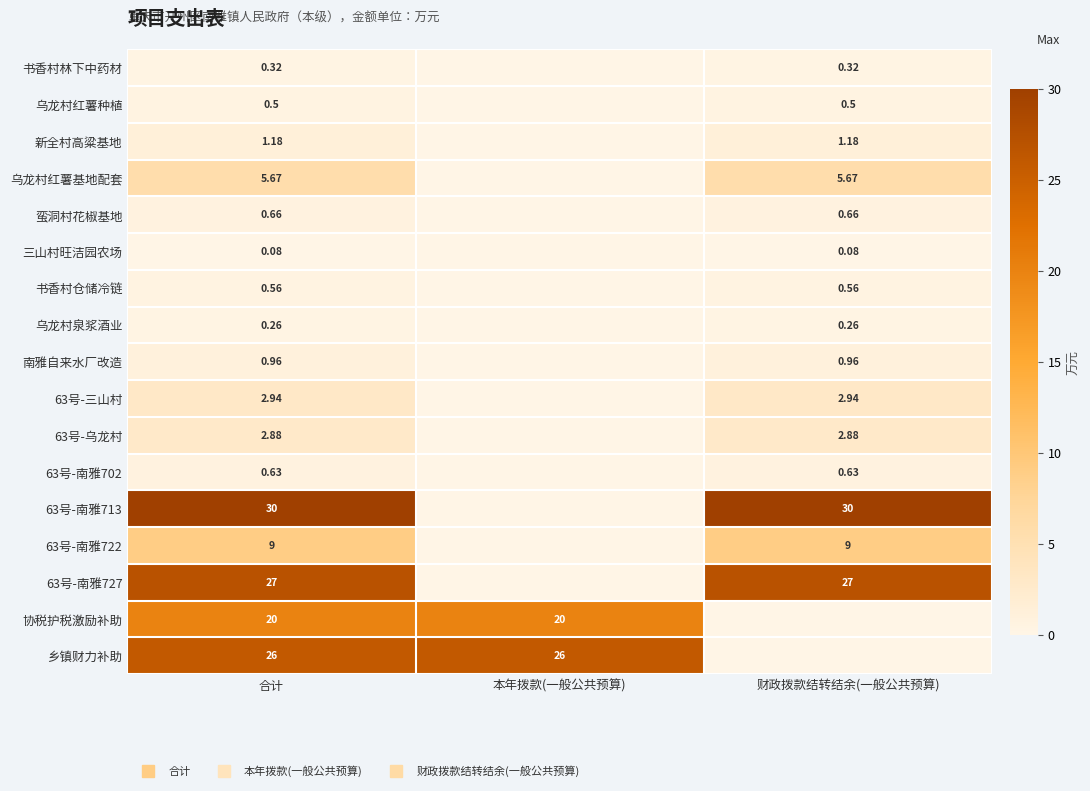

At how many categories does at least one series exceed 12?

3